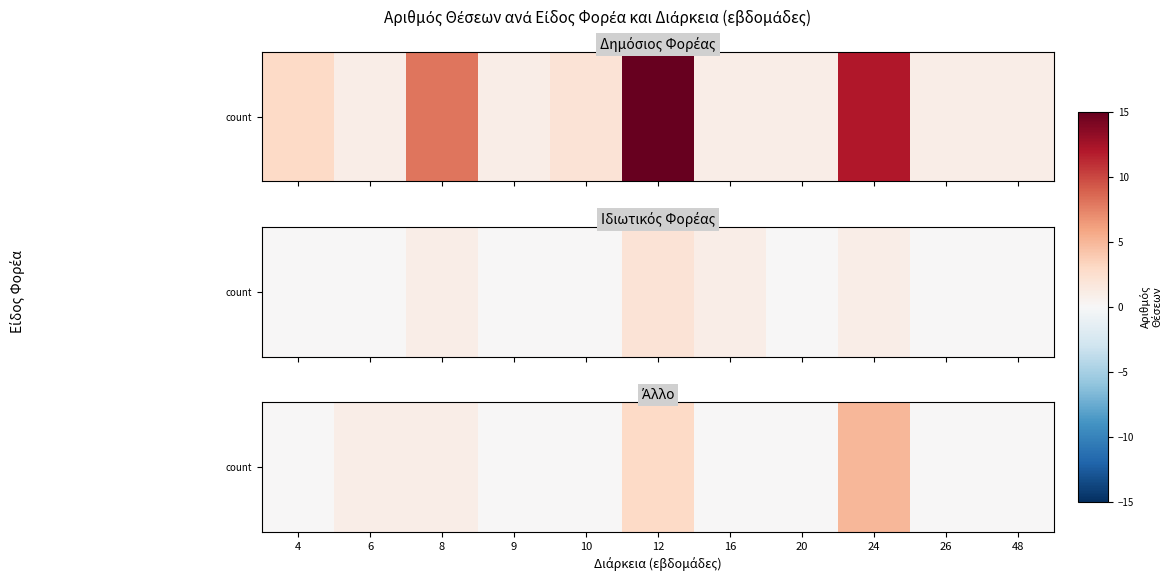

Between 26 and 20, which is larger?

26